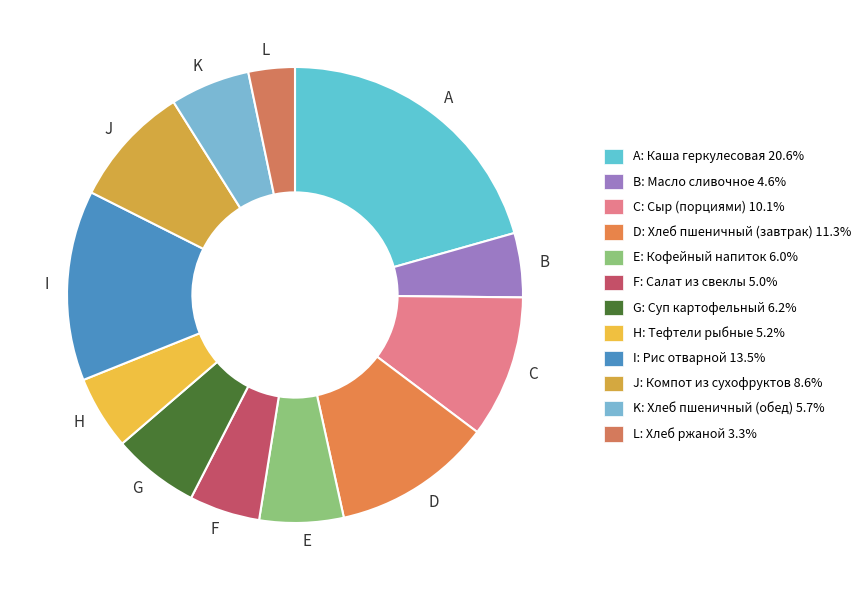

Combined, do K and L account for over 50%?

No